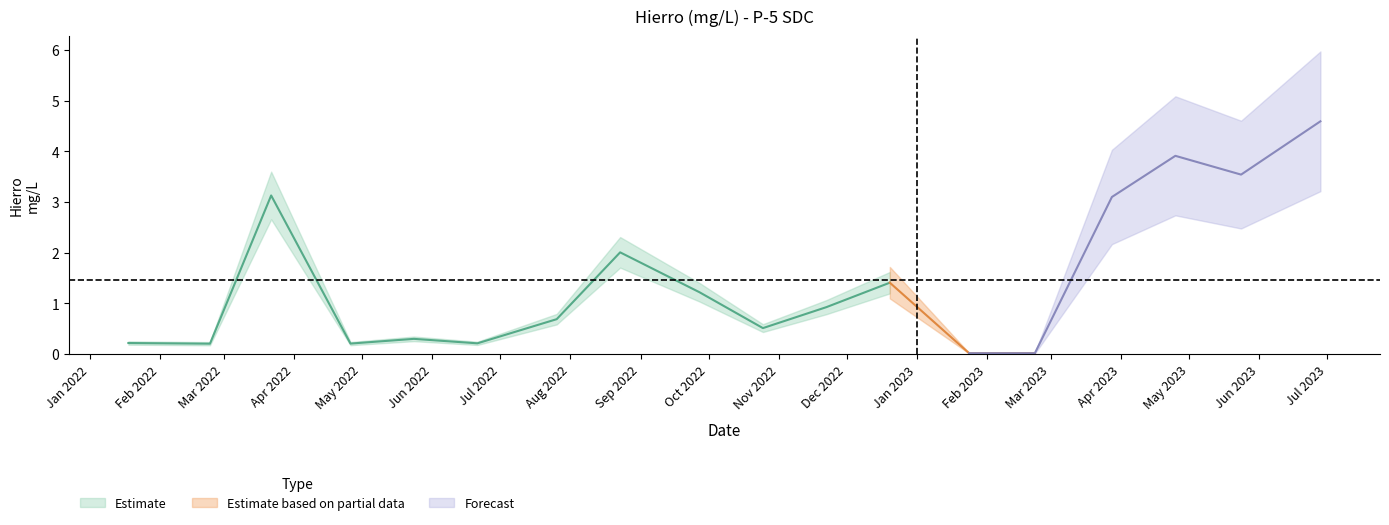

List the labels in order of value, smallest first.

2023/1/24, 2023/2/22, 2022/2/23, 2022/4/26, 2022/6/21, 2022/1/18, 2022/5/24, 2022/10/25, 2022/7/26, 2022/11/22, 2022/9/27, 2022/12/20, 2022/8/23, 2023/3/28, 2022/3/22, 2023/5/24, 2023/4/25, 2023/6/28